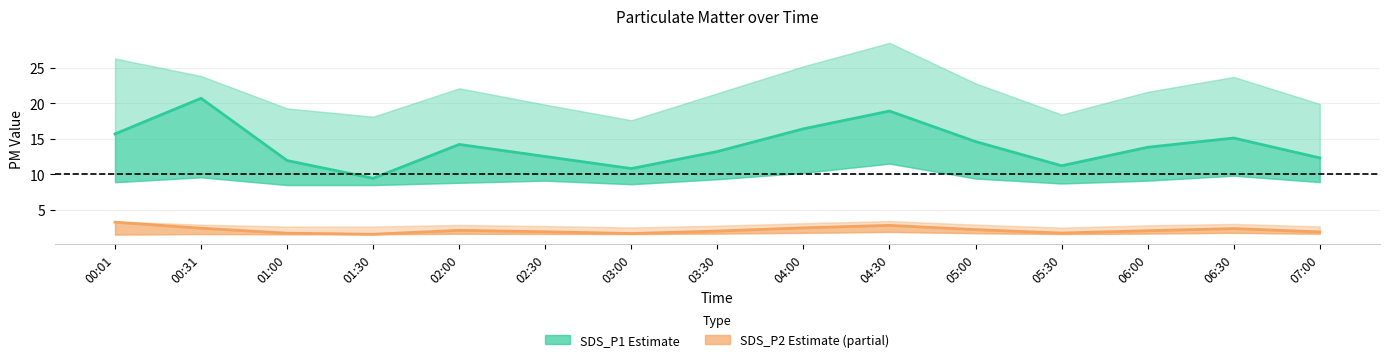

Count the number of data series in this chart.

2